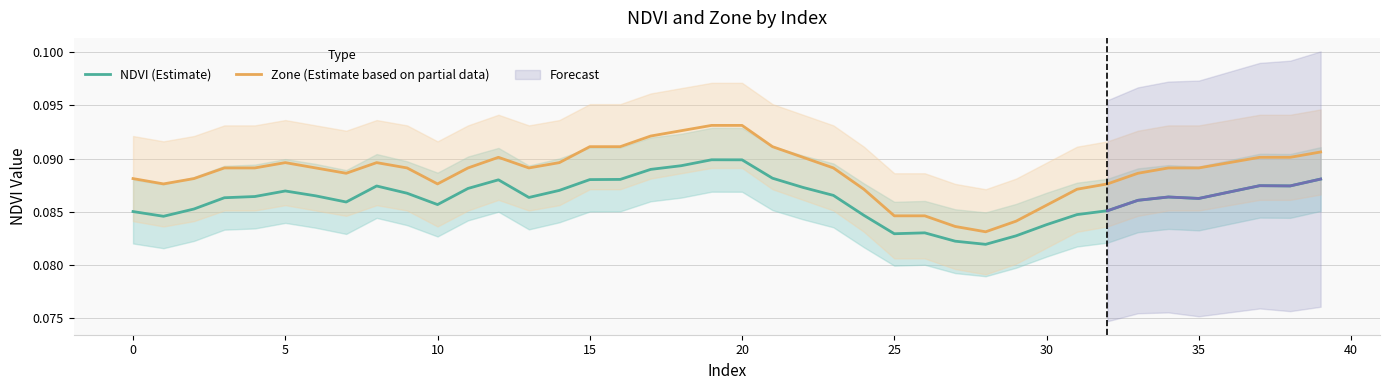

True or false: NDVI (Estimate) and Zone (Estimate based on partial data) intersect in this chart.

False